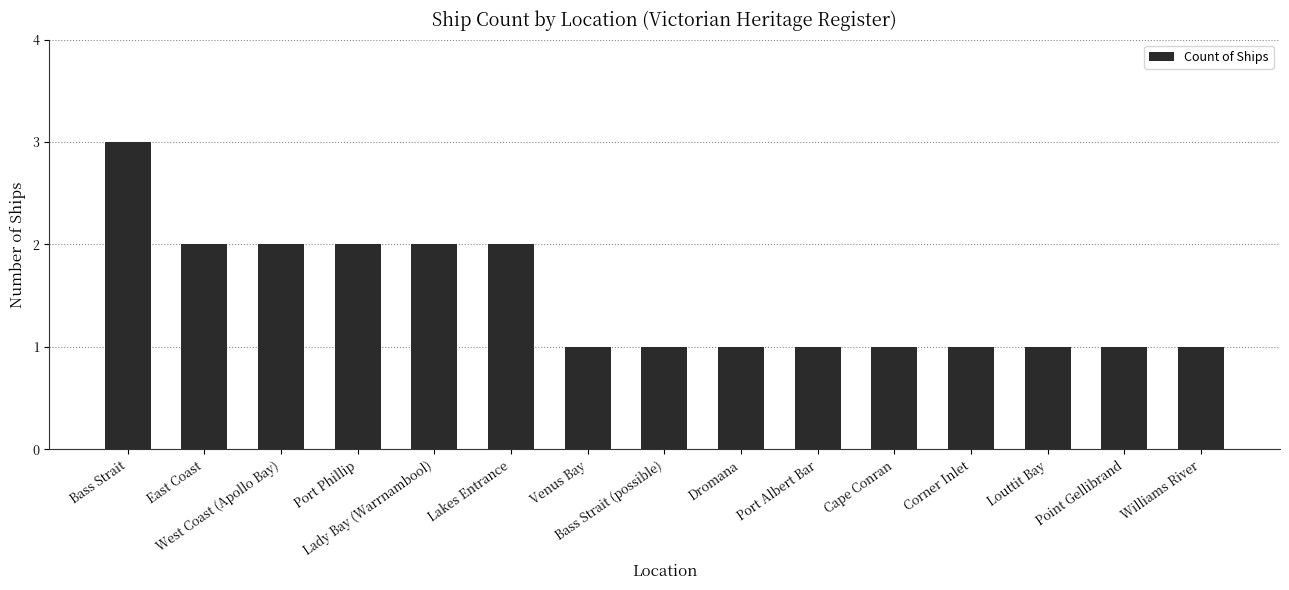

What is the label of the 6th bar from the left?

Lakes Entrance